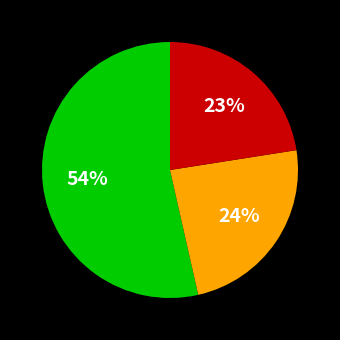

To the nearest percent, what is the difference between the largest and smallest slice percentages?

31%